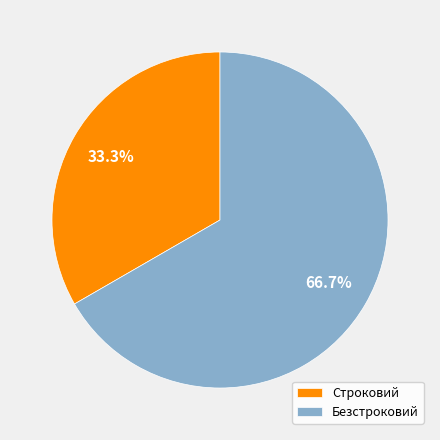

How many slices are in this pie chart?

2